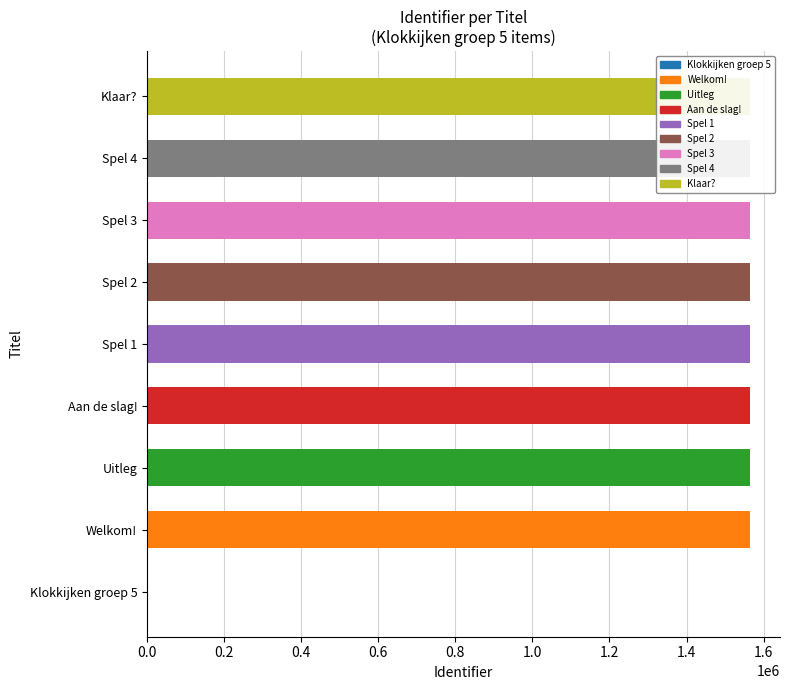

Which has a higher value, Klokkijken groep 5 or Uitleg?

Uitleg